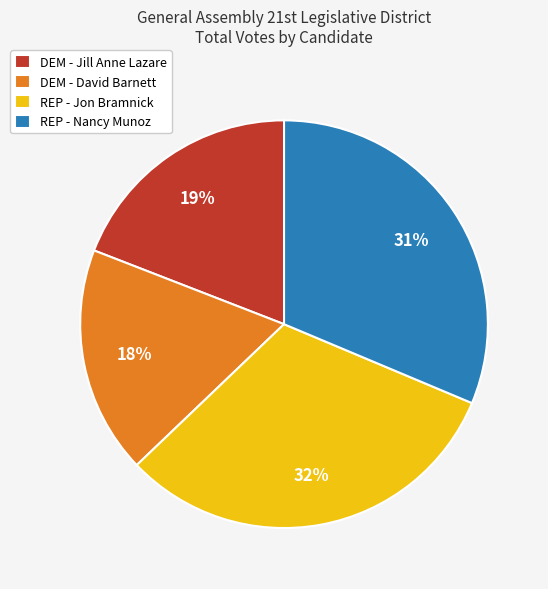

To the nearest percent, what is the average slice percentage?

25%